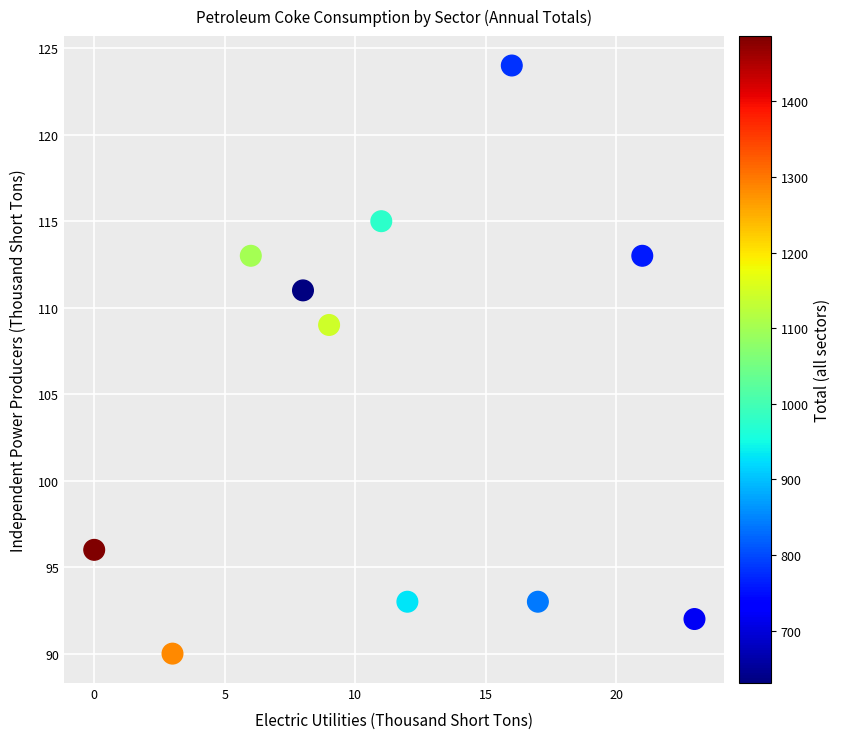

What Y value in the scatter plot is closest to 107?

109